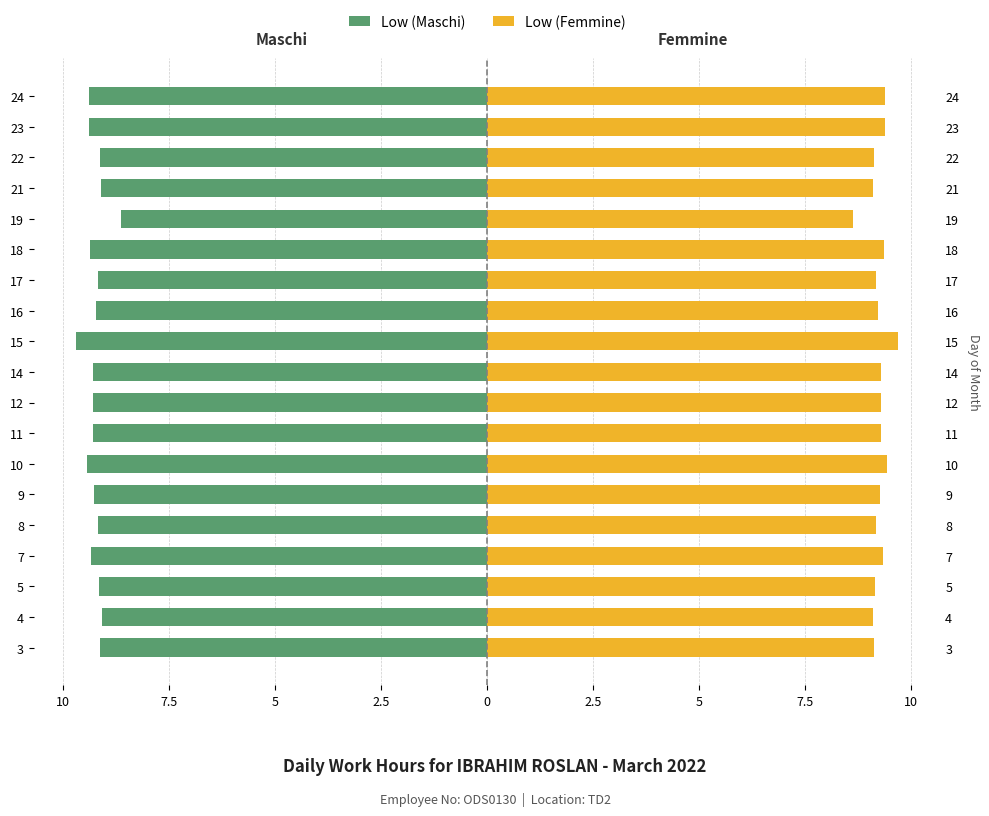

Reading right to left, transcribe all the data shown in this chart.

Low (Maschi): -9.4	-9.4	-9.1	-9.1	-8.6	-9.4	-9.2	-9.2	-9.7	-9.3	-9.3	-9.3	-9.4	-9.3	-9.2	-9.3	-9.2	-9.1	-9.1
Low (Femmine): 9.4	9.4	9.1	9.1	8.6	9.4	9.2	9.2	9.7	9.3	9.3	9.3	9.4	9.3	9.2	9.3	9.2	9.1	9.1